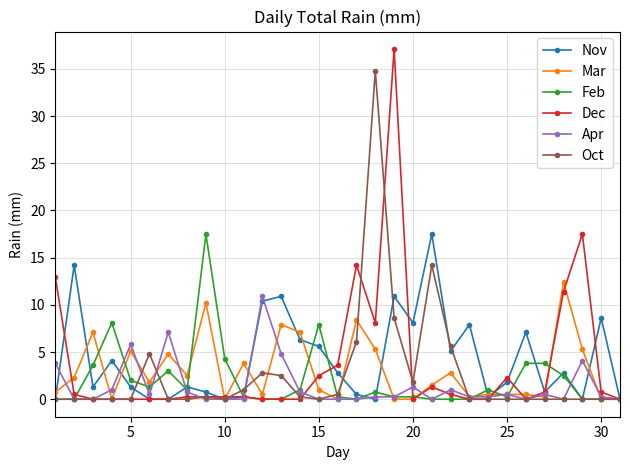

True or false: Oct has more than 0 points higher than both neighbors.

True